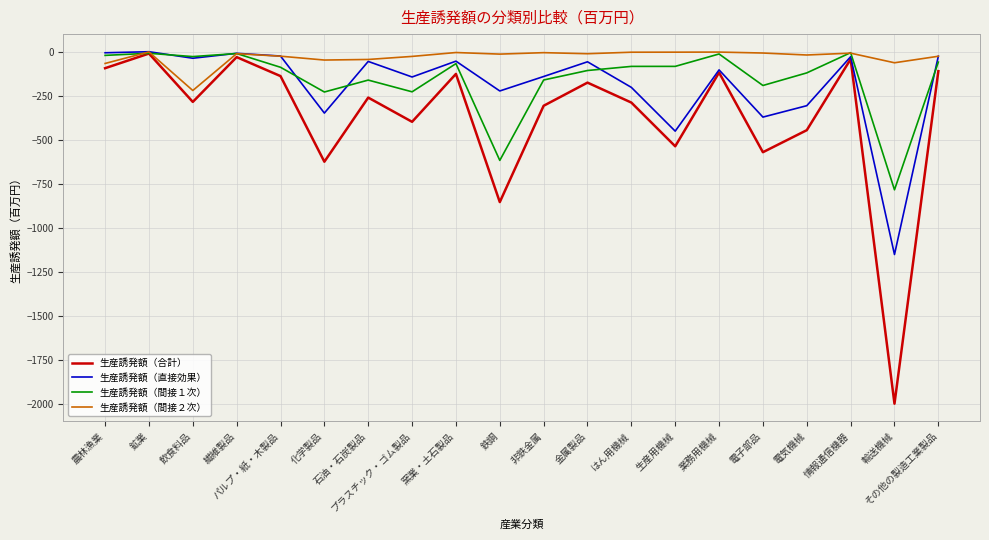

What is the minimum value shown in the chart?

-1995.5